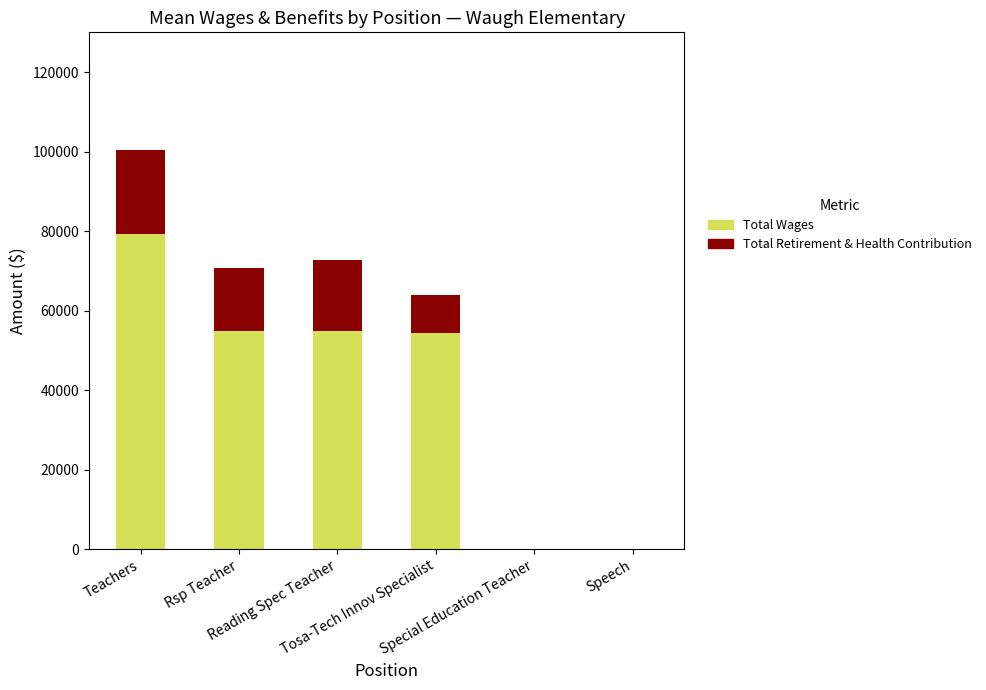

The value of Total Wages at Teachers is 45366.5. True or false?

False